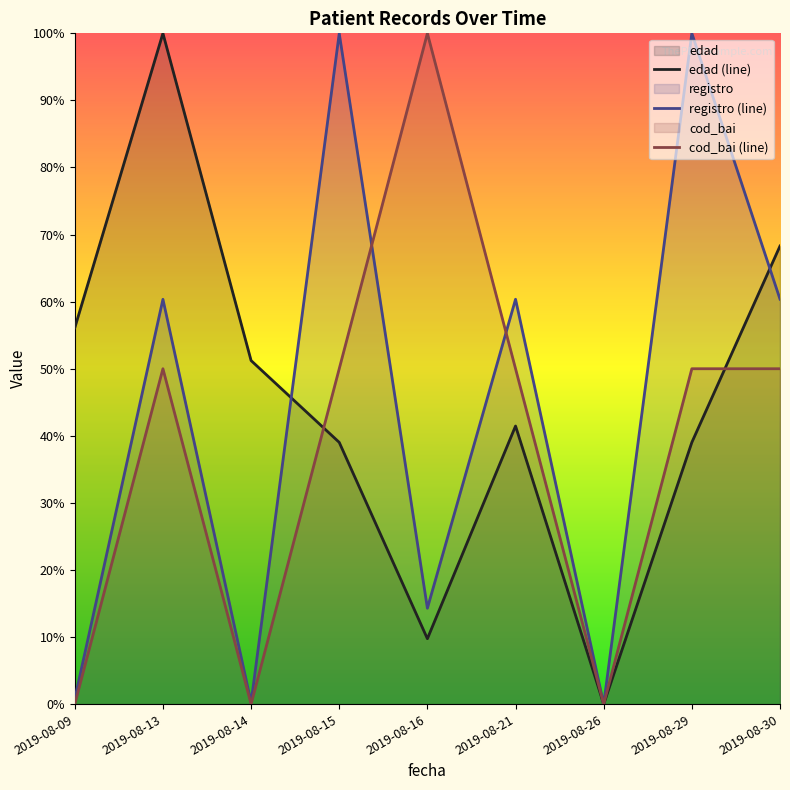

Rank the categories by edad (line) value from lowest to highest.

2019-08-26, 2019-08-16, 2019-08-15, 2019-08-29, 2019-08-21, 2019-08-14, 2019-08-09, 2019-08-30, 2019-08-13